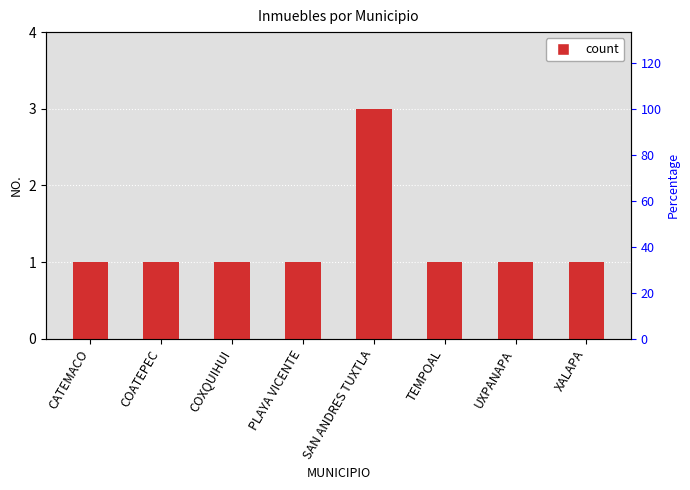

Reading left to right, extract all data points from this chart.

CATEMACO=1	COATEPEC=1	COXQUIHUI=1	PLAYA VICENTE=1	SAN ANDRES TUXTLA=3	TEMPOAL=1	UXPANAPA=1	XALAPA=1